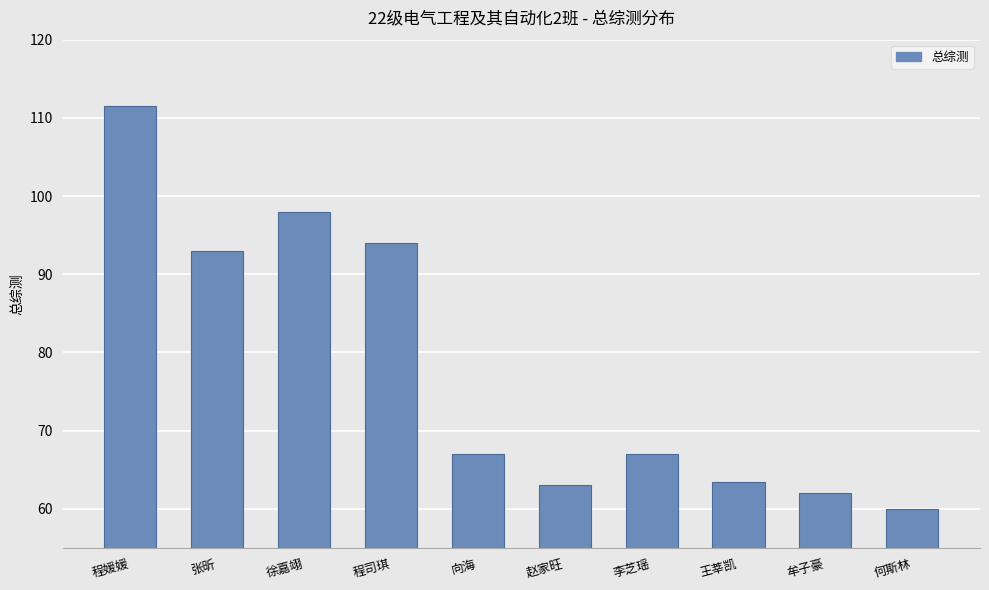

Count the number of data series in this chart.

1